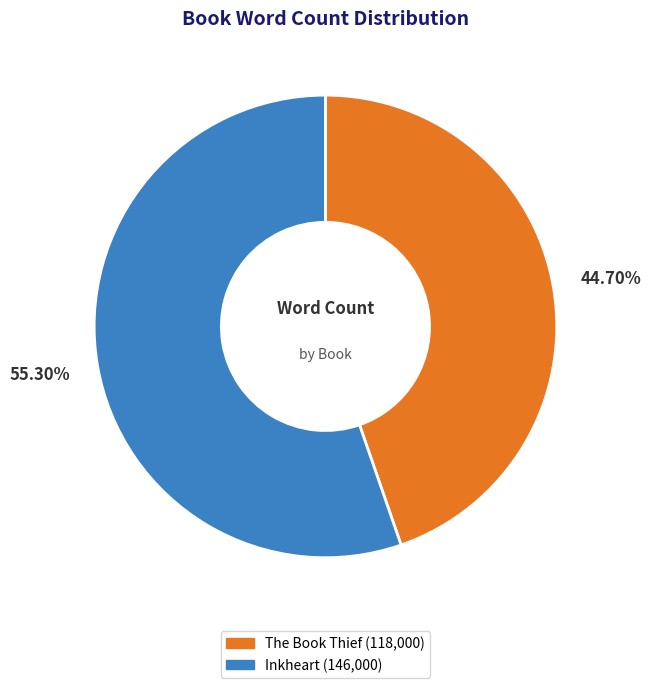

To the nearest percent, what portion does Inkheart represent?

55%